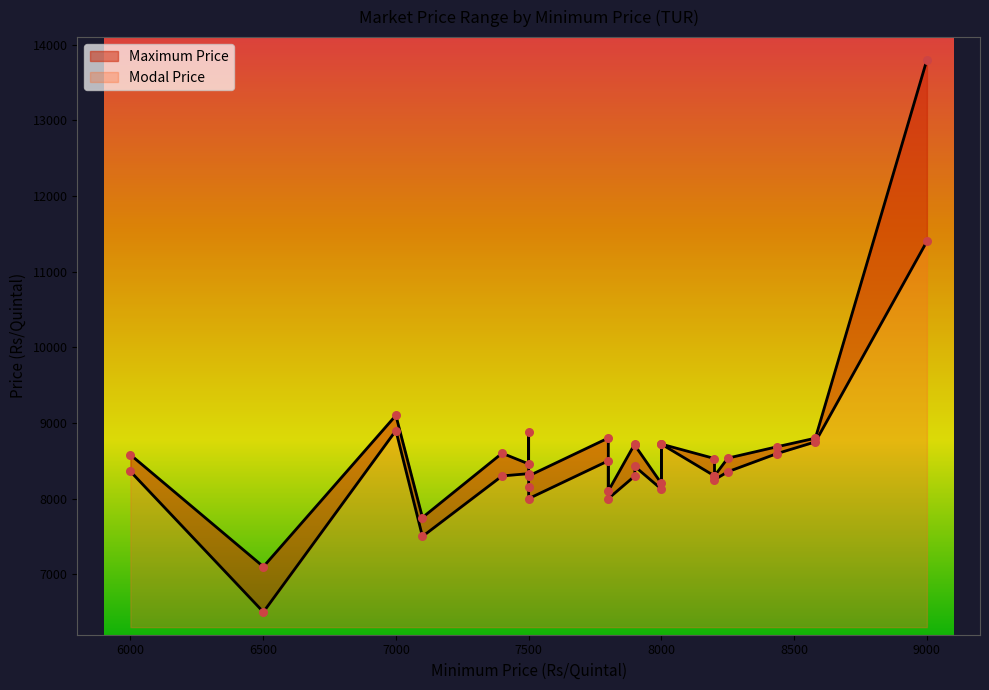

What are all the series names shown in the legend?

Maximum Price, Modal Price